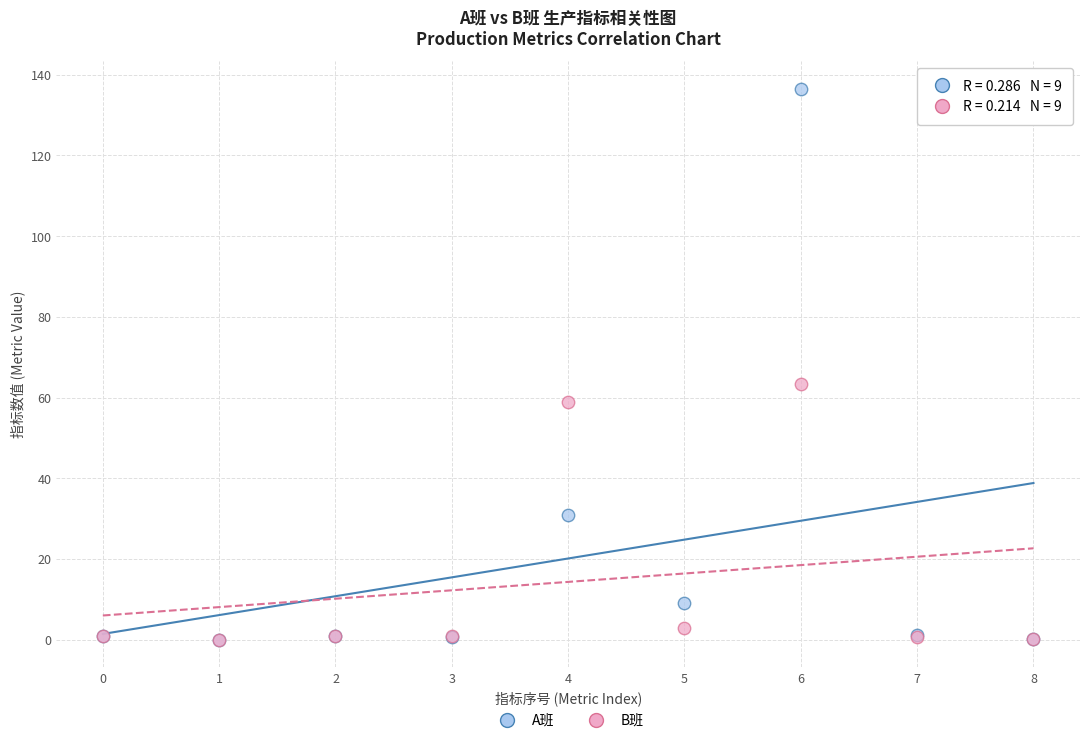

In the A班 series, what Y value is closest to 68?

31.0